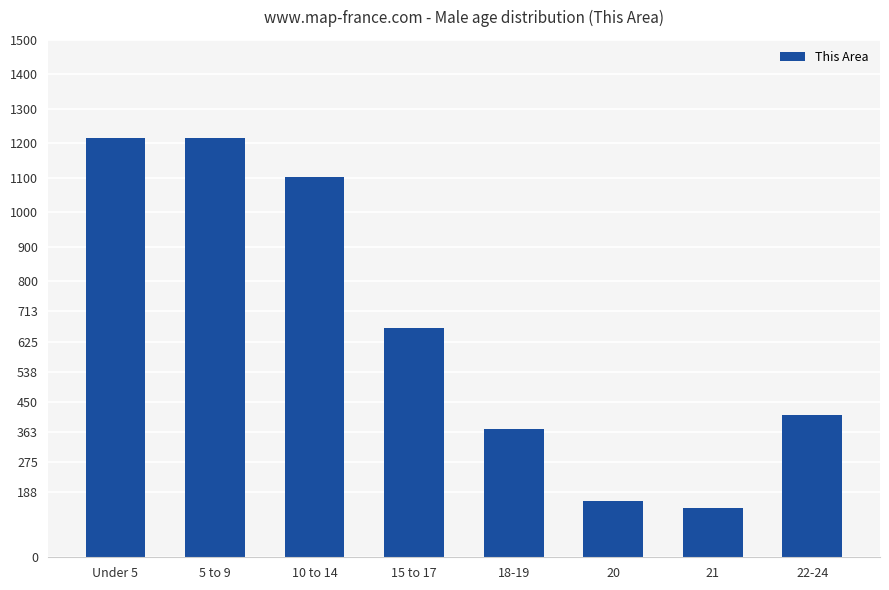

Reading left to right, list all the values displayed in this chart.

1216	1216	1102	664	371	162	143	413